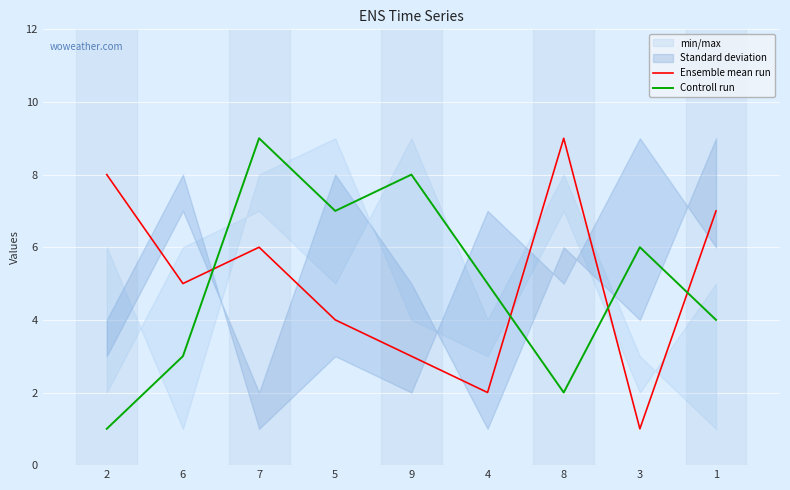

Which series has the largest range (max minus min)?

Ensemble mean run